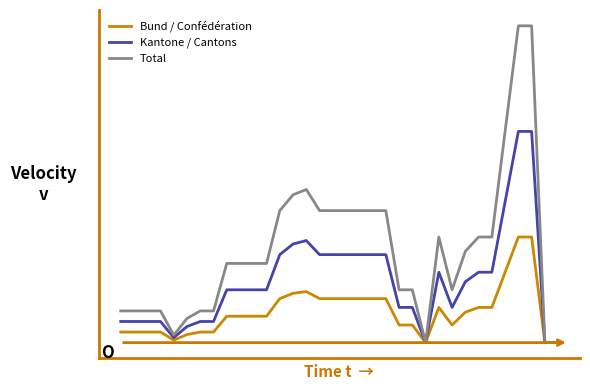

Is this an area chart (filled region under the line)?

No